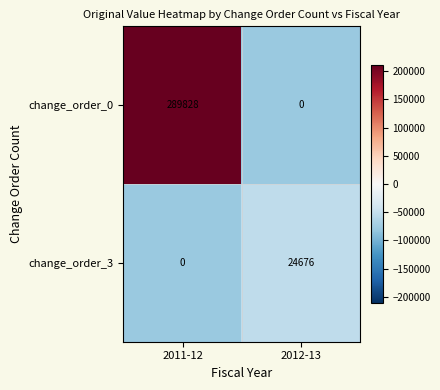

Which series has the largest range (max minus min)?

change_order_0